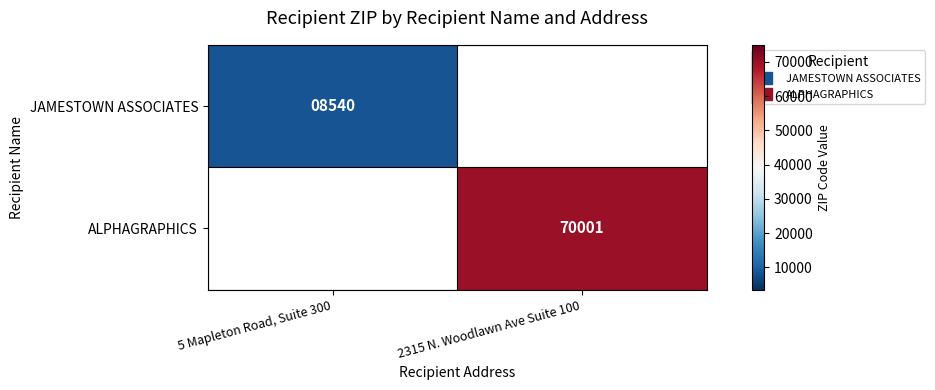

Between 5 Mapleton Road, Suite 300 and 2315 N. Woodlawn Ave Suite 100, which is larger?

5 Mapleton Road, Suite 300